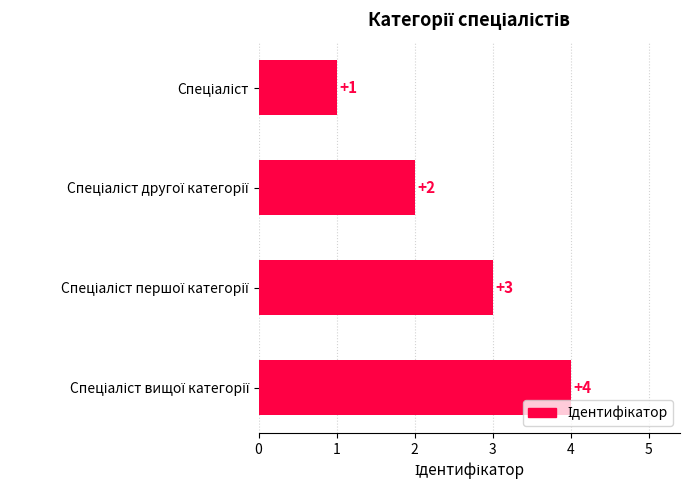

How many values are between 2 and 4?

3